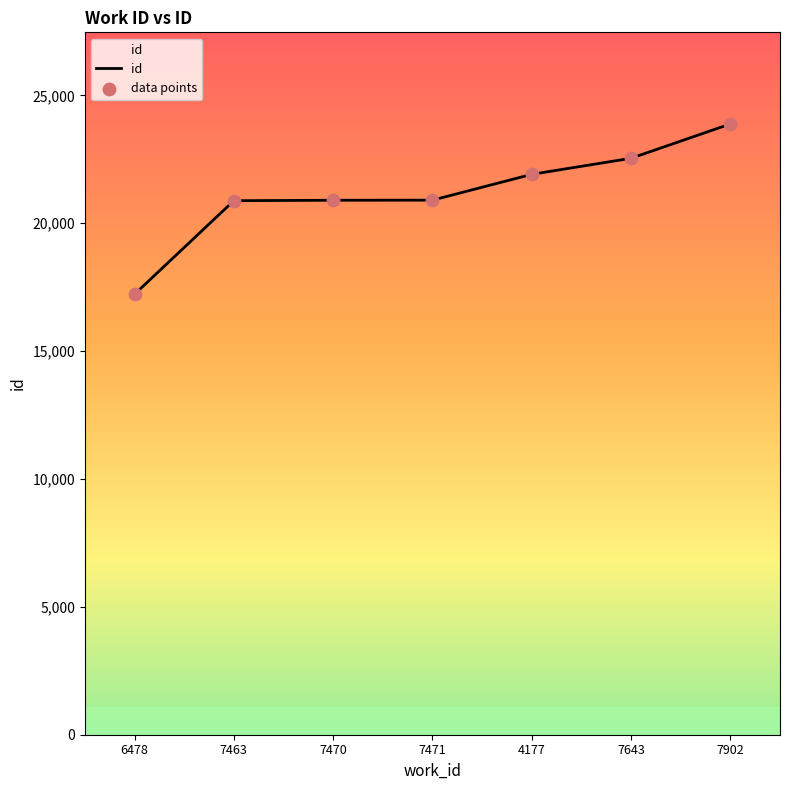

True or false: the data has more than 1 interior local peaks.

False